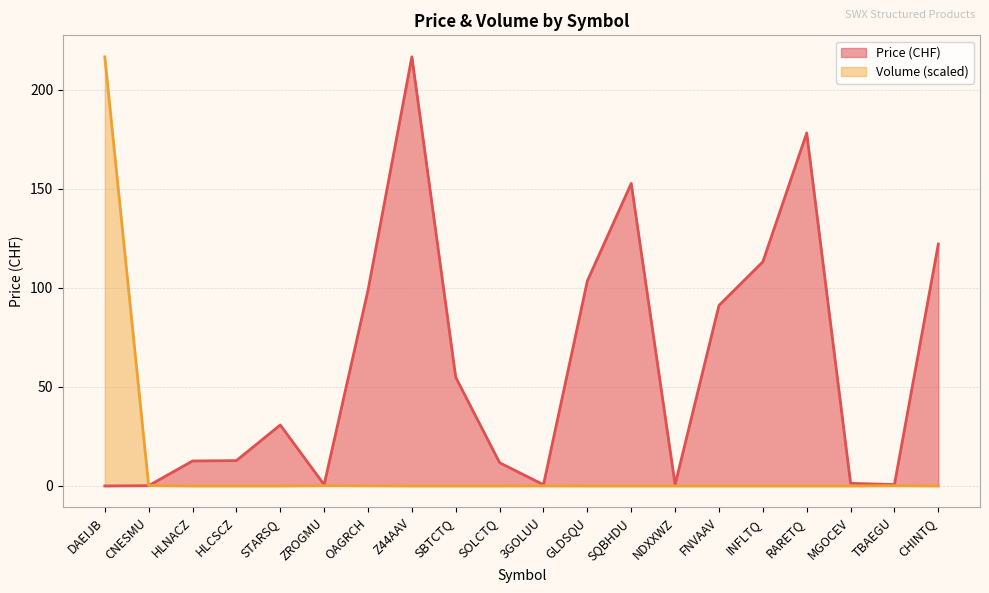

What is the sum of the Price values at CHINTQ and HLNACZ?

134.8